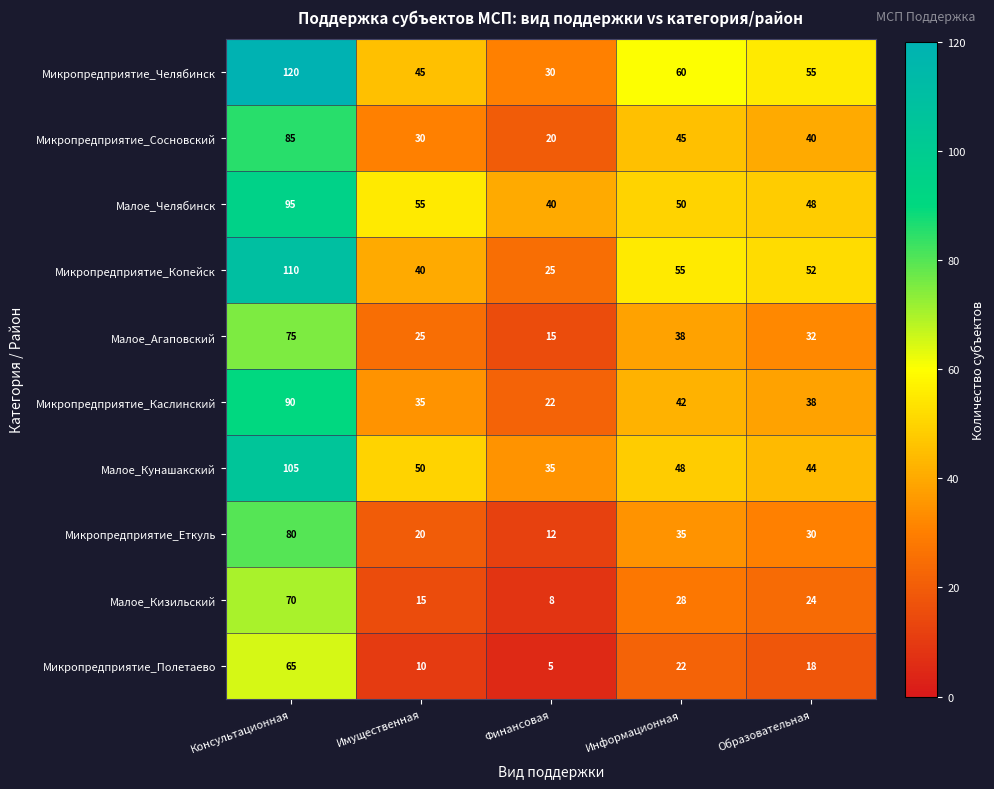

What is the difference between the maximum and minimum values in the Малое_Кизильский series?

62